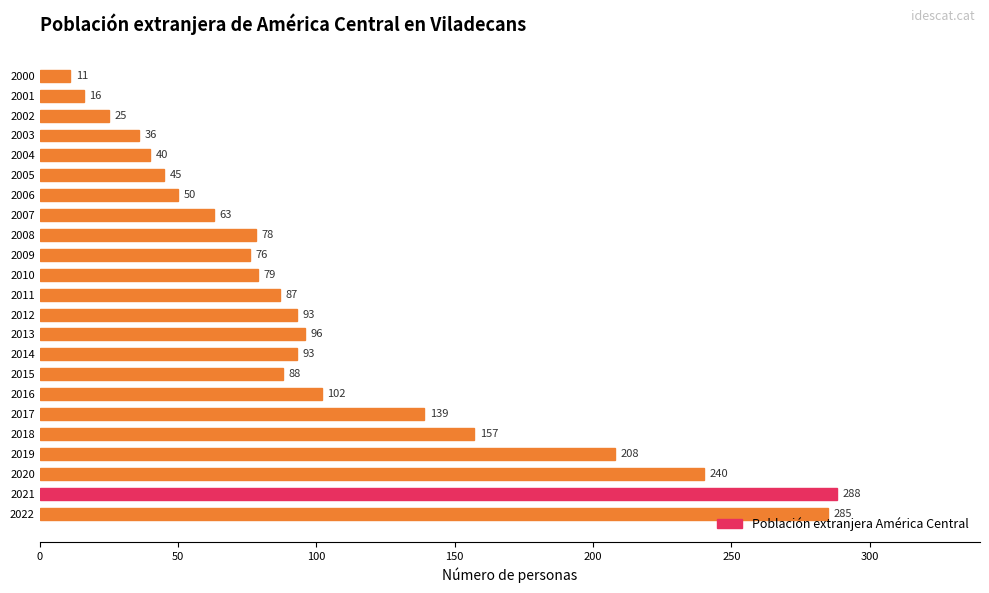

What is the maximum value shown in the chart?

288